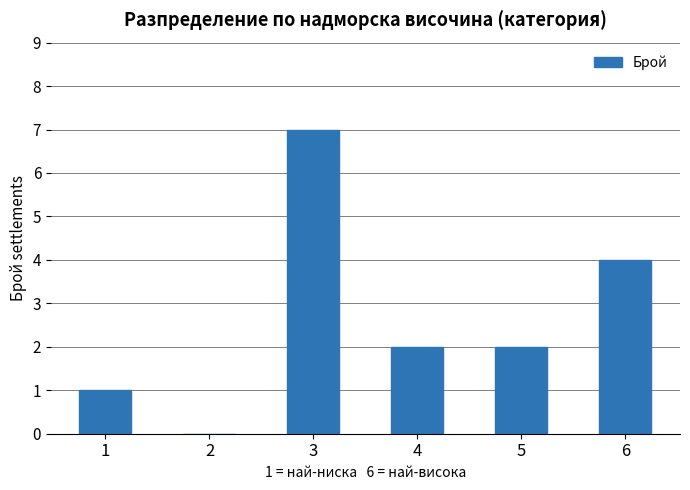

Between 3 and 5, which is larger?

3